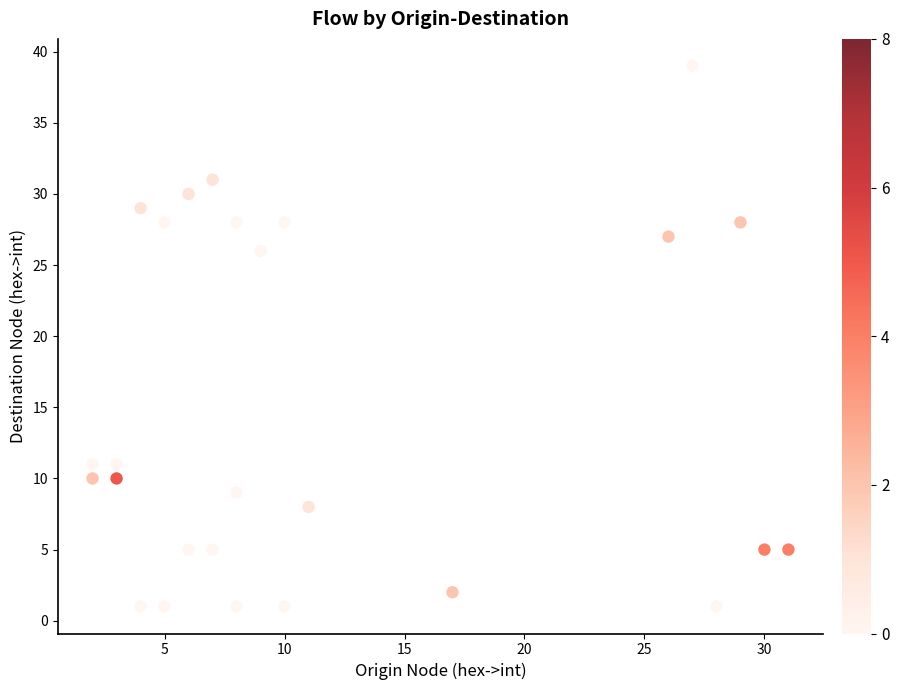

What Y value in the scatter plot is closest to 20?

26